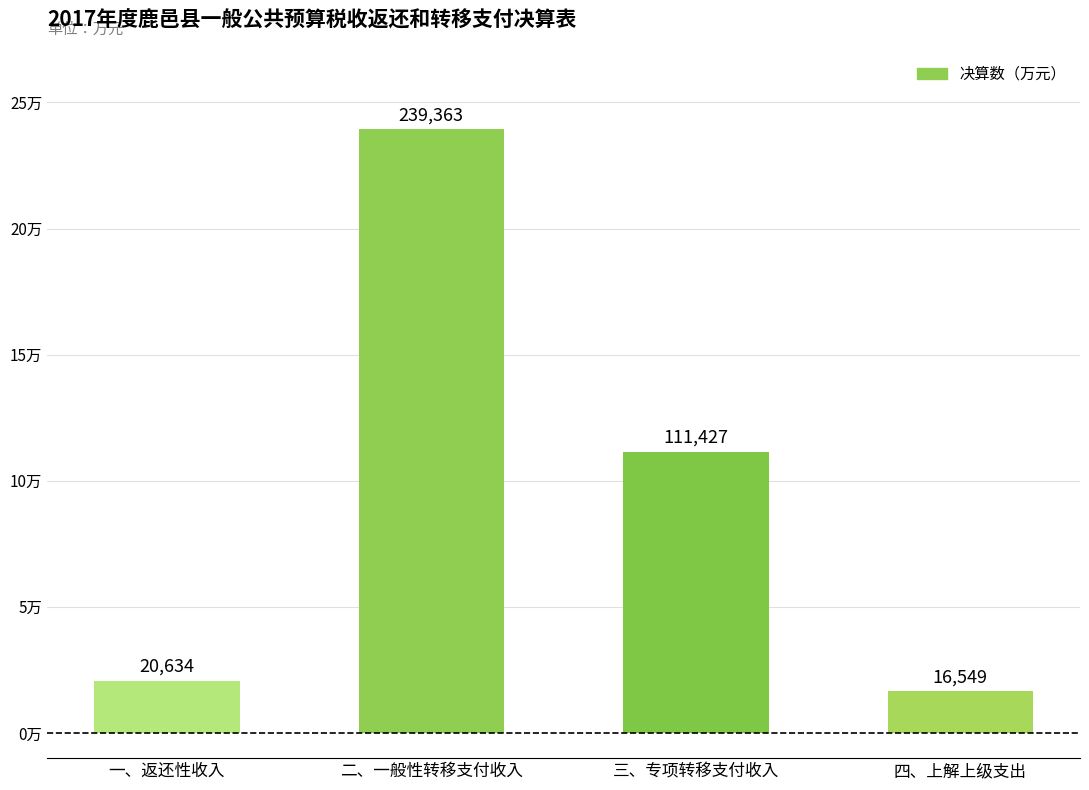

What is the smallest value displayed?

16549